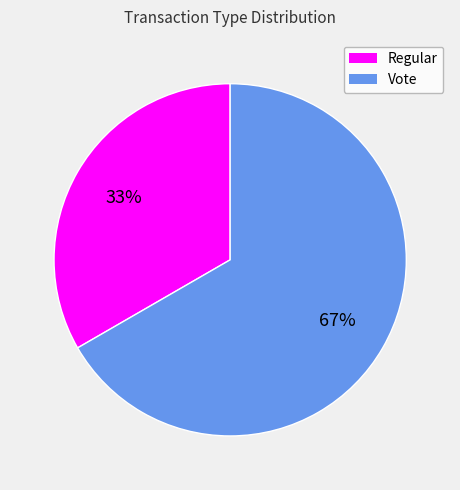

To the nearest percent, what portion does Vote represent?

67%